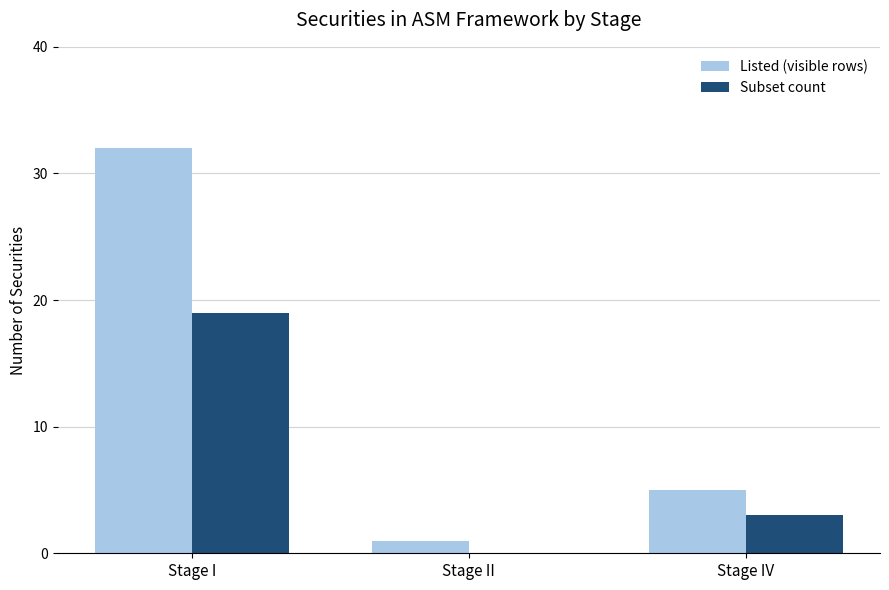

Which series has the largest total across all categories?

Listed (visible rows)